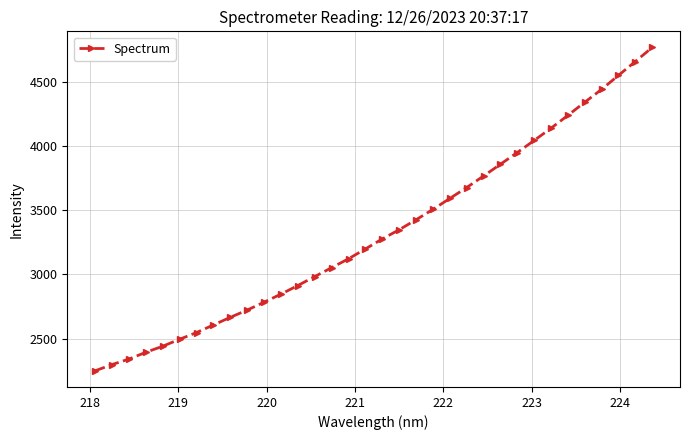

What is the value of the 4th point from the left?

2394.0